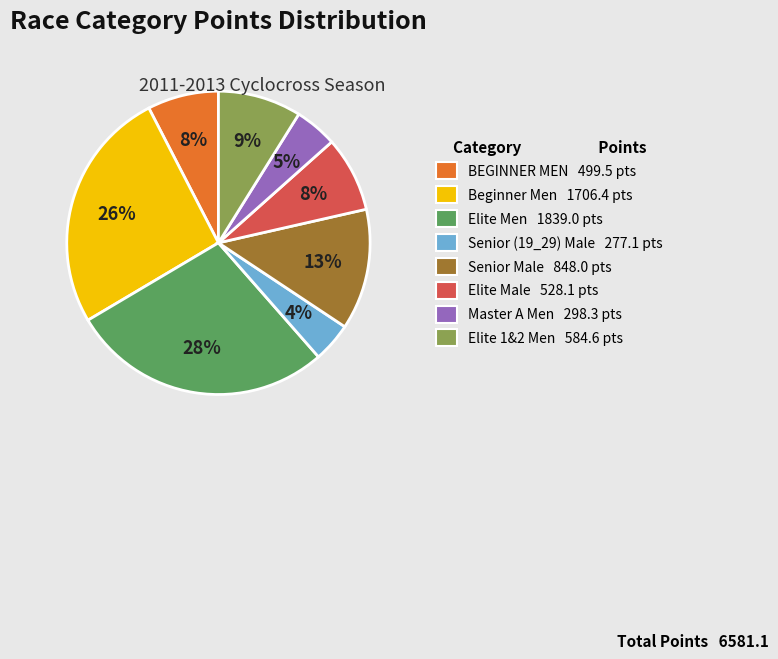

Is the sum of Elite Male and BEGINNER MEN greater than half?

No